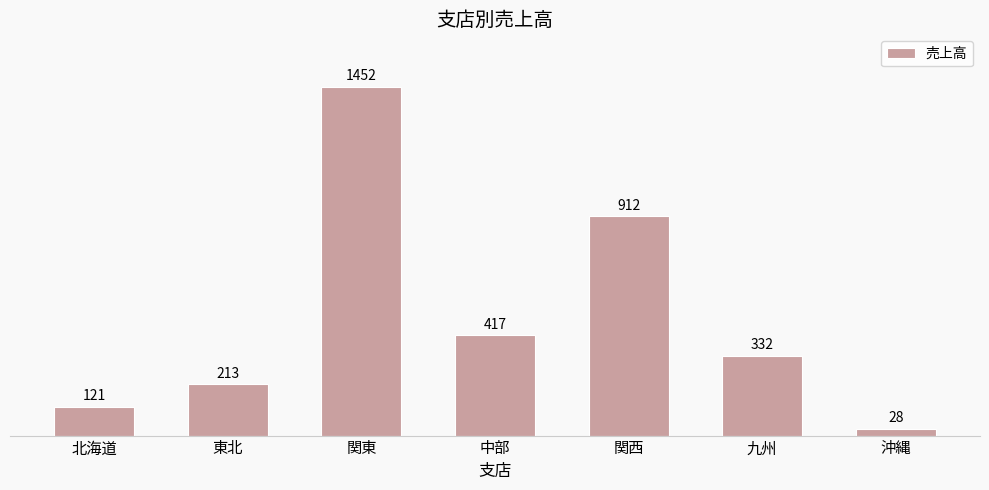

Are the bars grouped side by side (vs. stacked)?

No